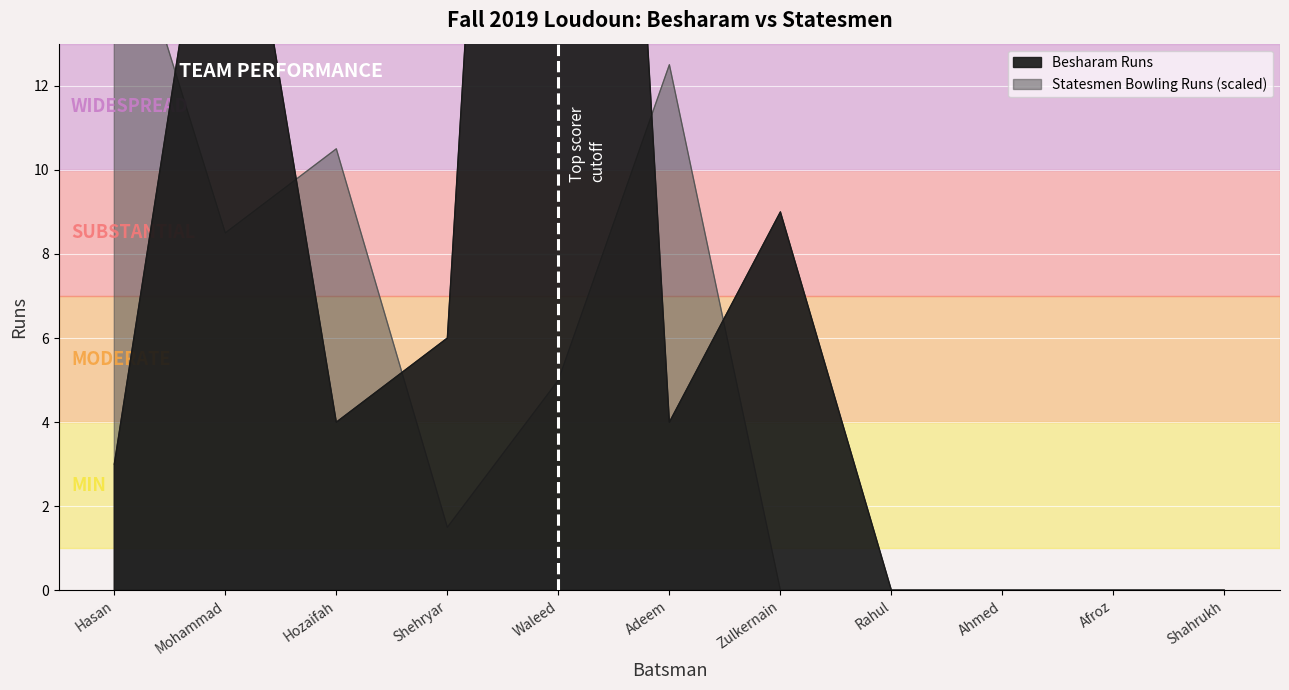

Which category has the lowest value across all series?

Rahul